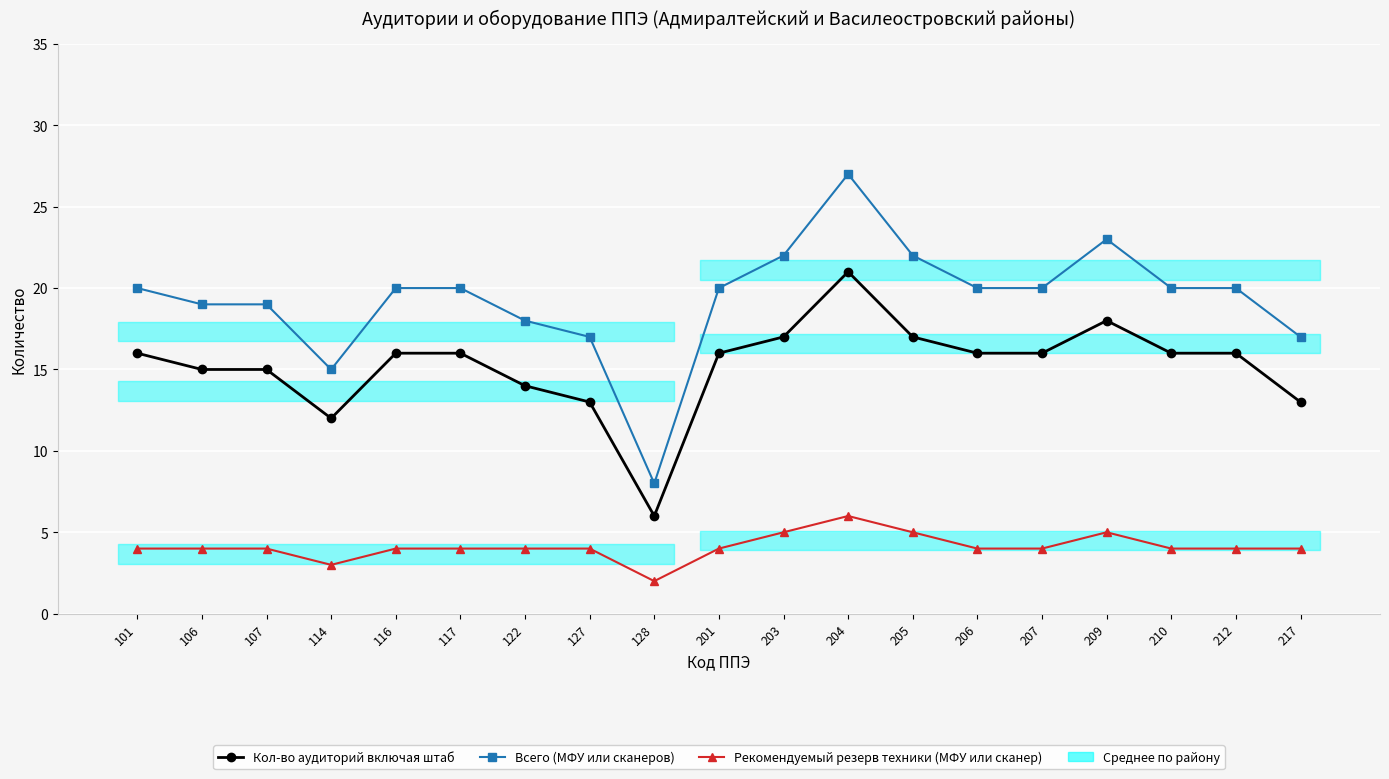

The value of Всего (МФУ или сканеров) at 116 is 12. True or false?

False